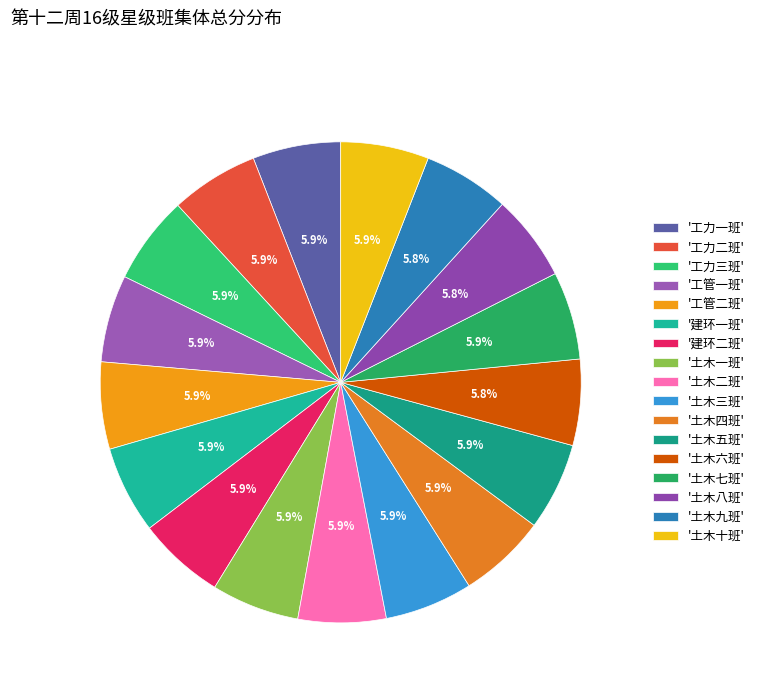

To the nearest percent, what is the average slice percentage?

6%